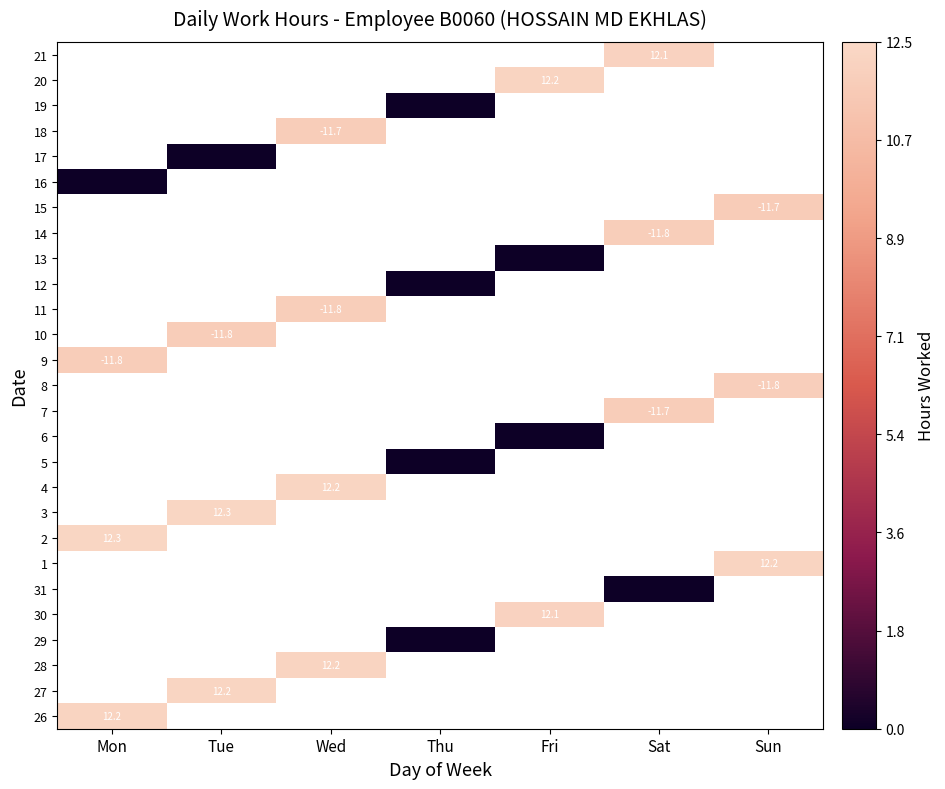

The 4 series shows 12.2 at Wed. True or false?

True